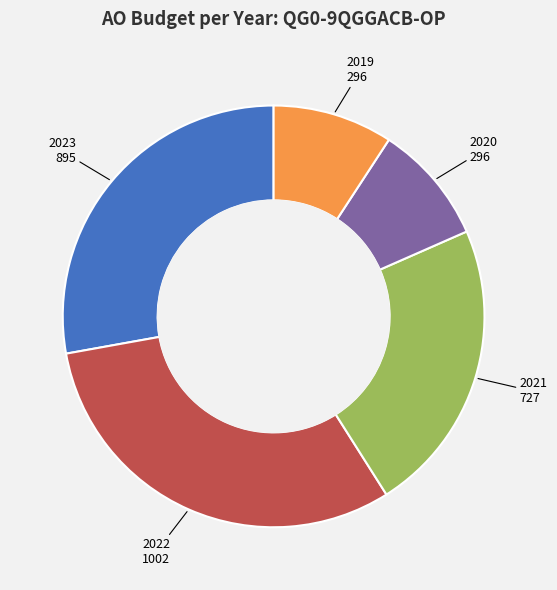

Do 2022 and 2020 together represent more than half of the pie?

No